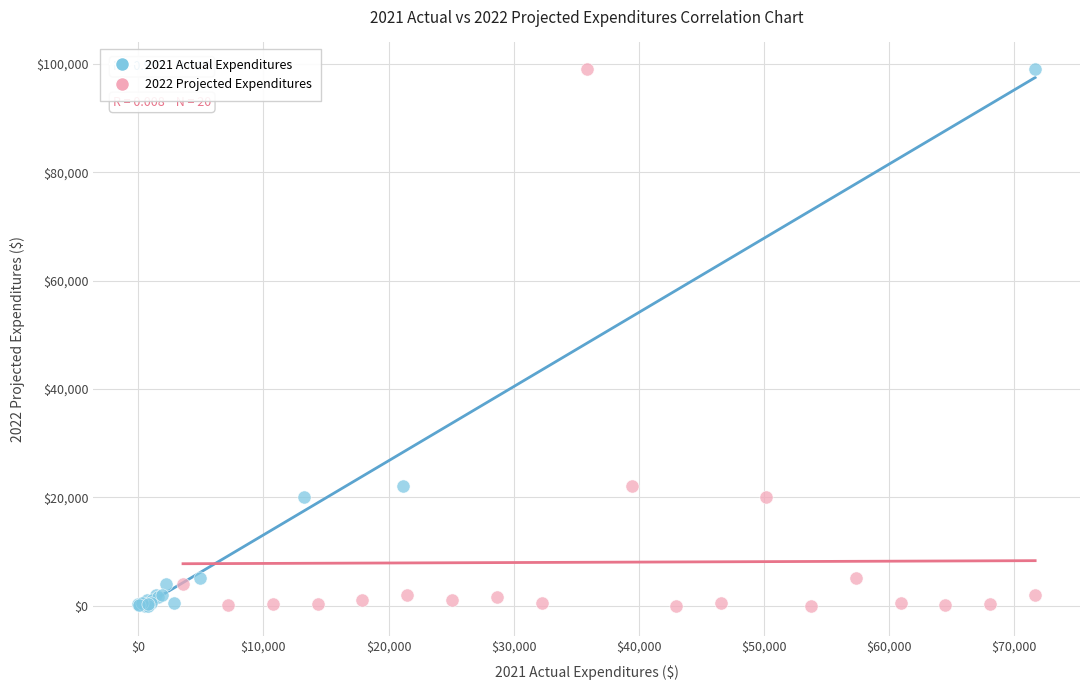

What are all the series names shown in the legend?

2021 Actual Expenditures, 2022 Projected Expenditures